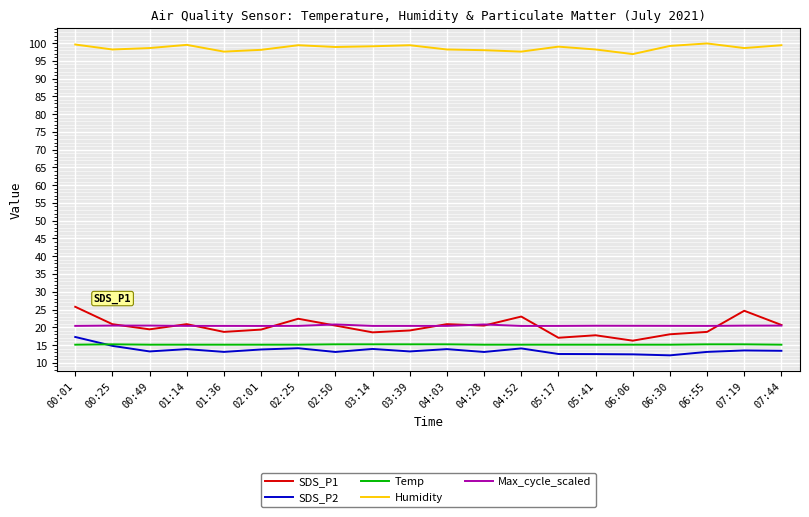

What is the average value of the SDS_P1 series?

20.1